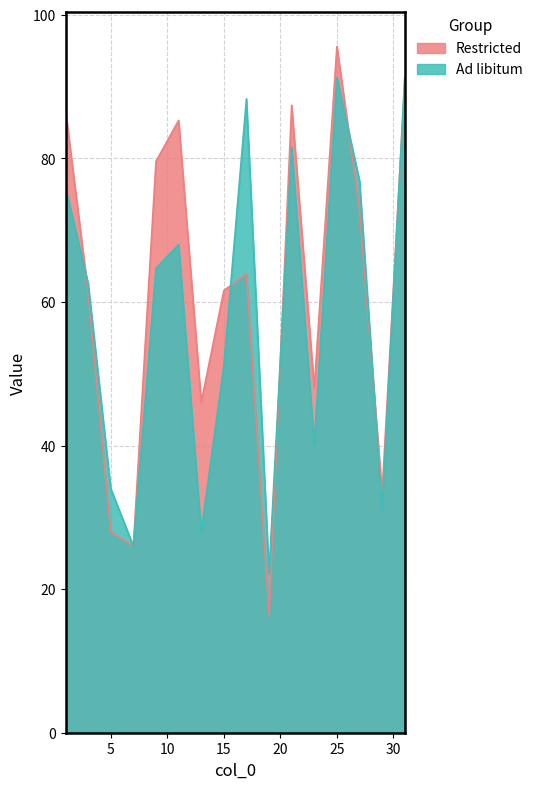

What is the difference between the Restricted values at 17 and 29?

30.5